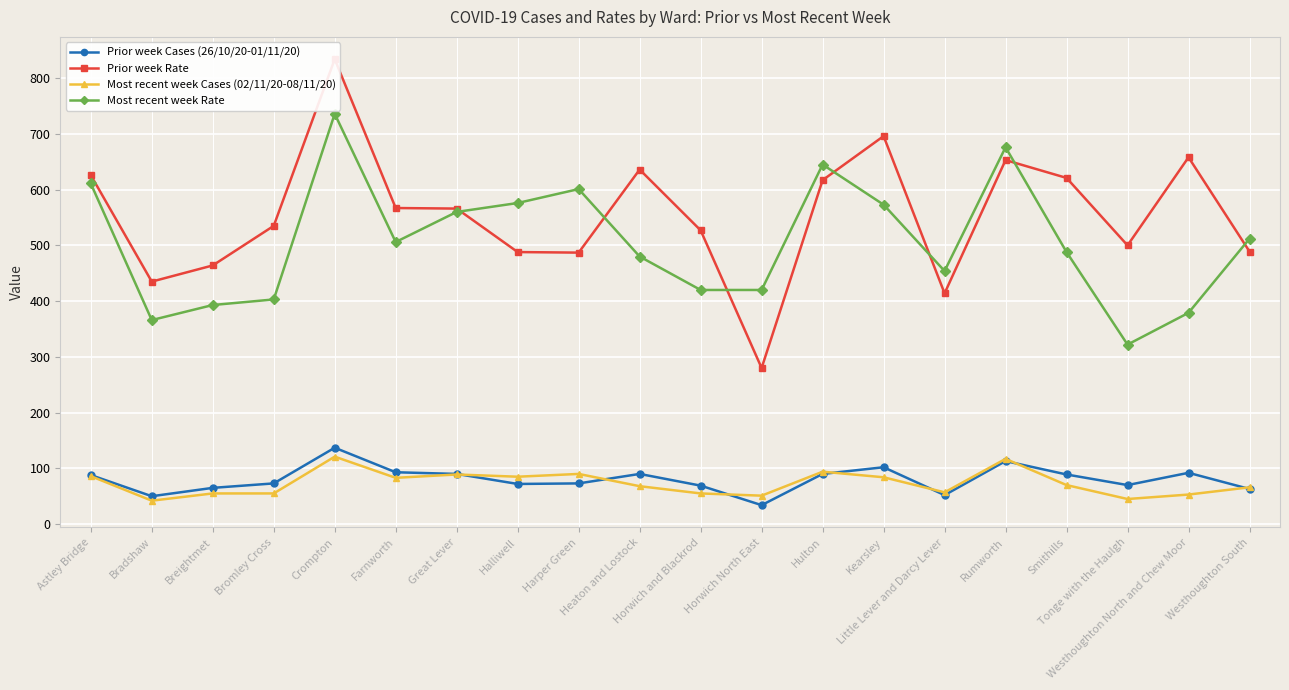

How many data points in Prior week Cases (26/10/20-01/11/20) are less than 88?

10